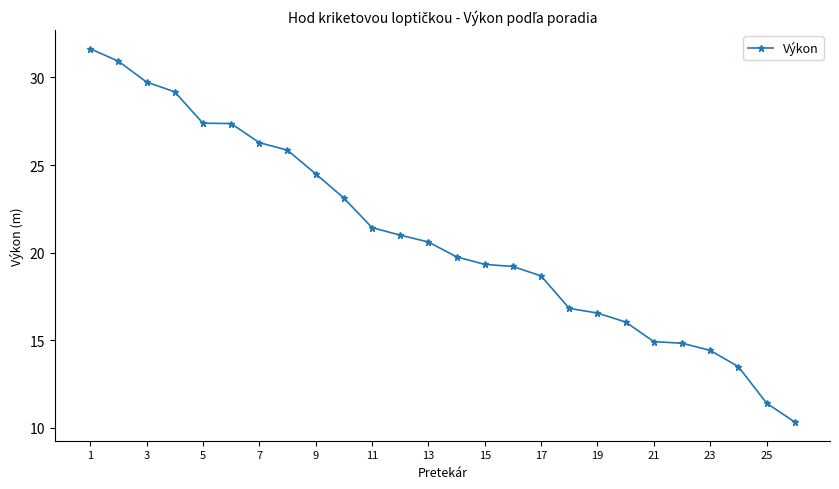

What is the difference between the maximum and minimum values?

21.3